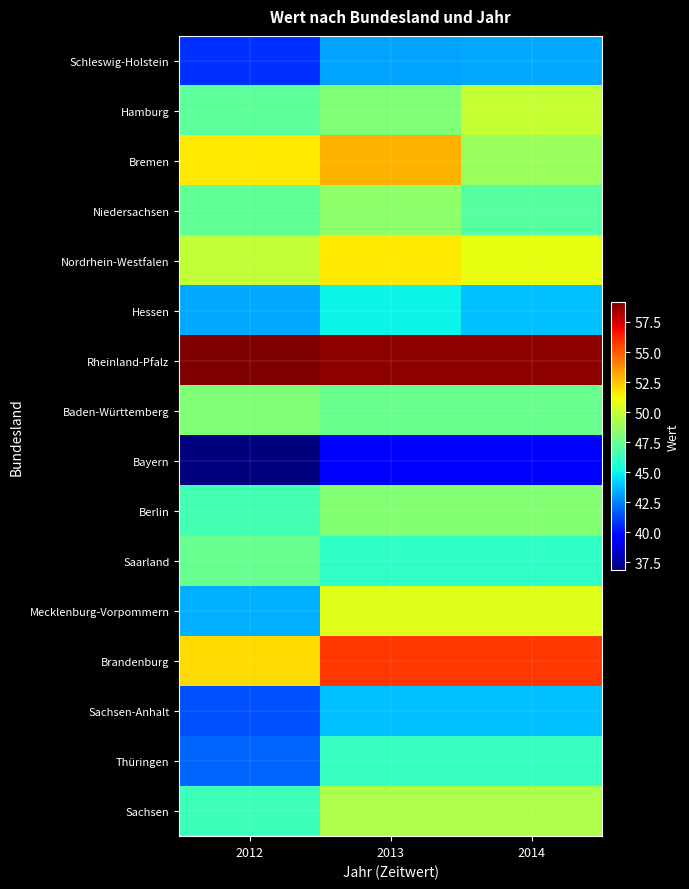

Rank the series by their maximum value, from highest to lowest.

Rheinland-Pfalz, Brandenburg, Bremen, Nordrhein-Westfalen, Mecklenburg-Vorpommern, Hamburg, Sachsen, Niedersachsen, Berlin, Baden-Württemberg, Saarland, Thüringen, Hessen, Sachsen-Anhalt, Schleswig-Holstein, Bayern